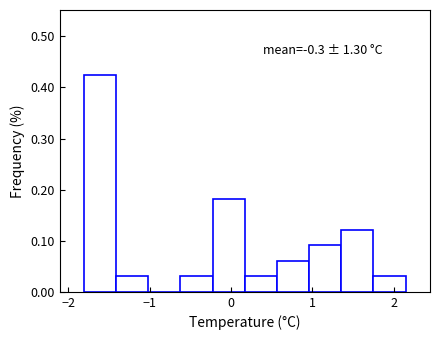

Around what value on the x-axis is the tallest bar? Give the approximate position of its centre, as read against the axis.

-1.6